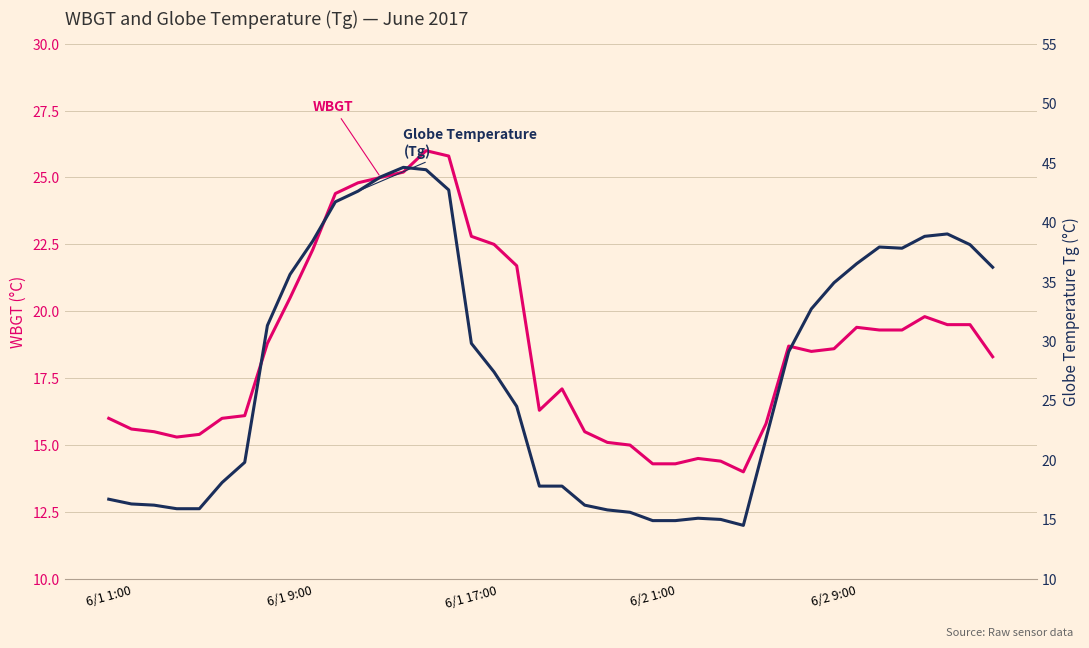

How many distinct data groups are displayed?

2